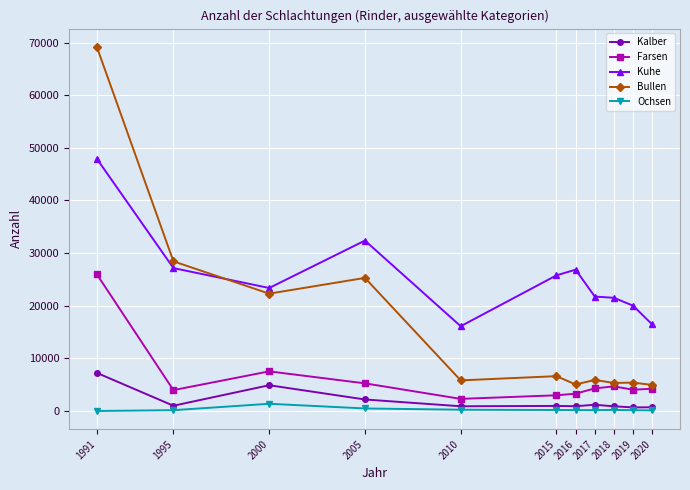

What is the total value across all series at 2016?

36265